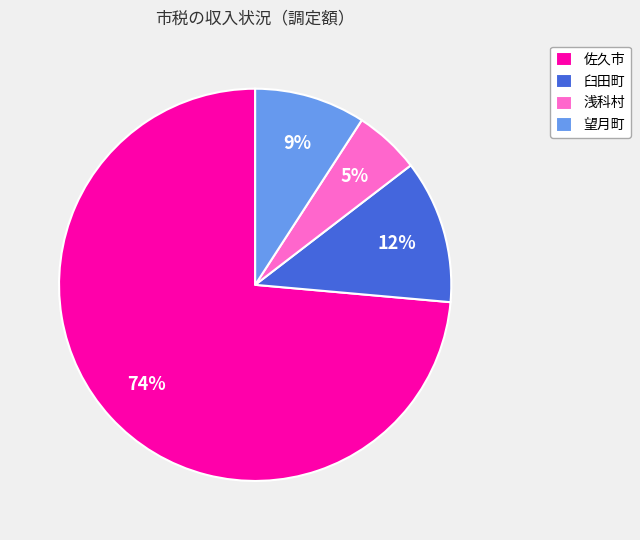

To the nearest percent, what is the combined percentage of 臼田町 and 浅科村?

17%